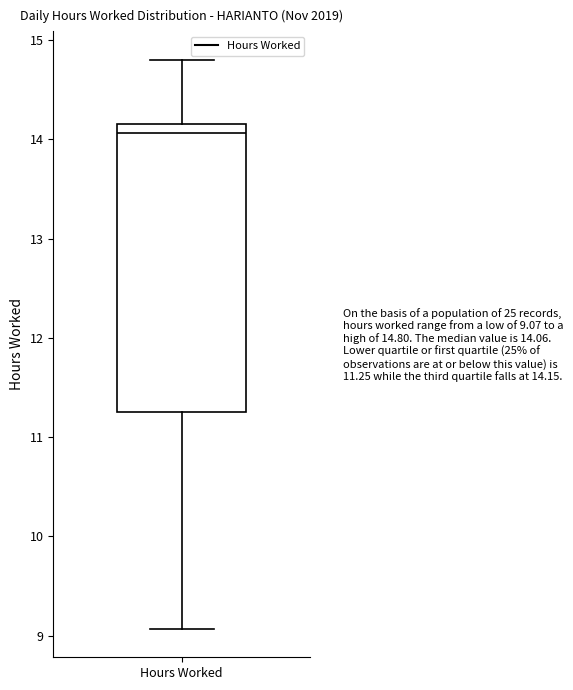

Where does the upper whisker of the box for Hours Worked end on the y-axis? The values are not printed on the chart, so give them approximately, as read against the axis.

14.8